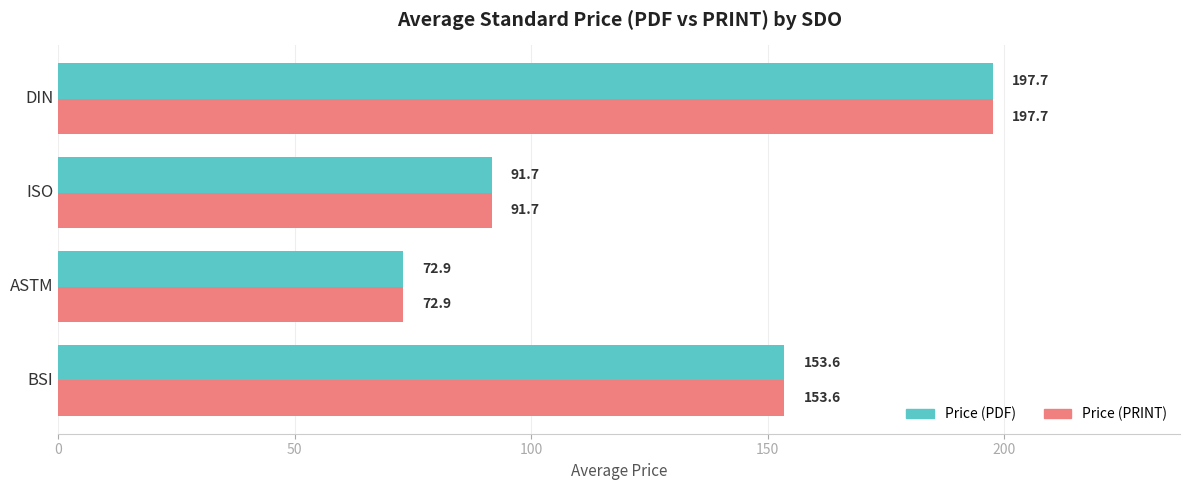

Rank the categories by Price (PDF) value from highest to lowest.

DIN, BSI, ISO, ASTM